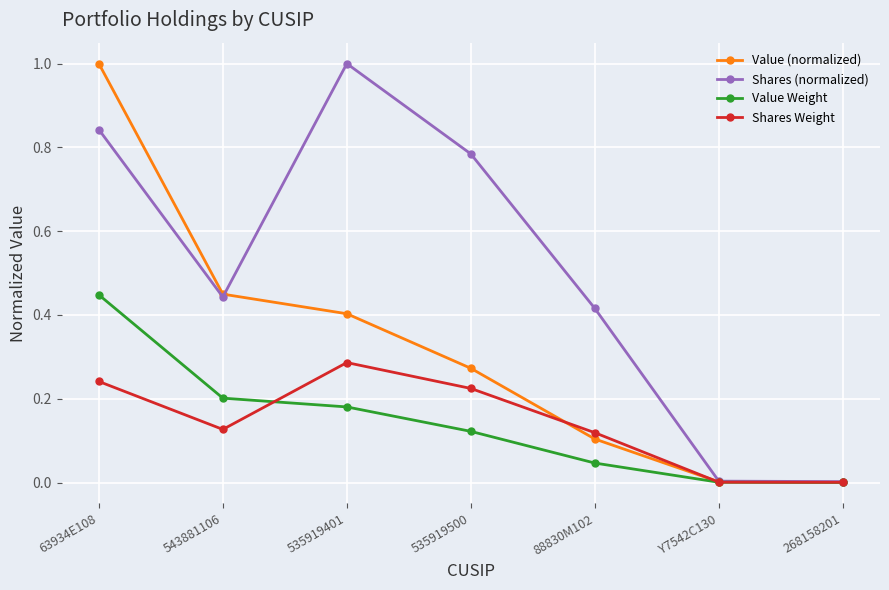

Is the value of Shares (normalized) at 535919401 greater than the value of Value (normalized) at 543881106?

Yes